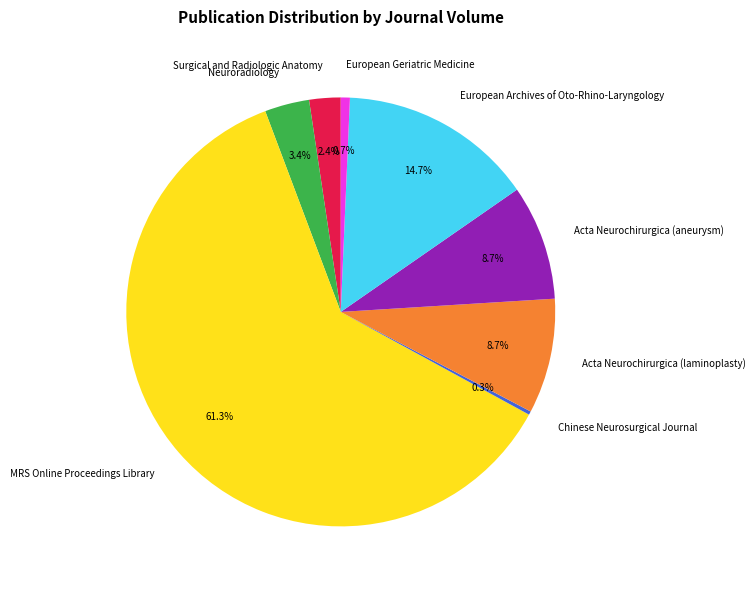

True or false: Acta Neurochirurgica (aneurysm) accounts for 15% of the total.

False